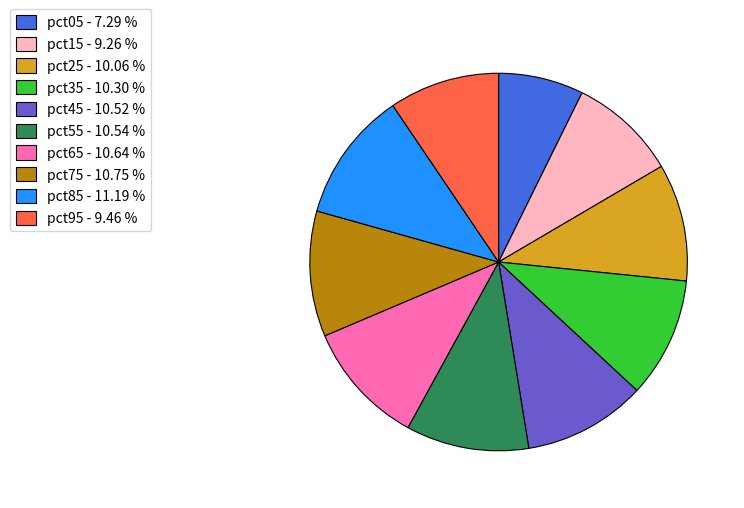

How many segments does this pie chart have?

10